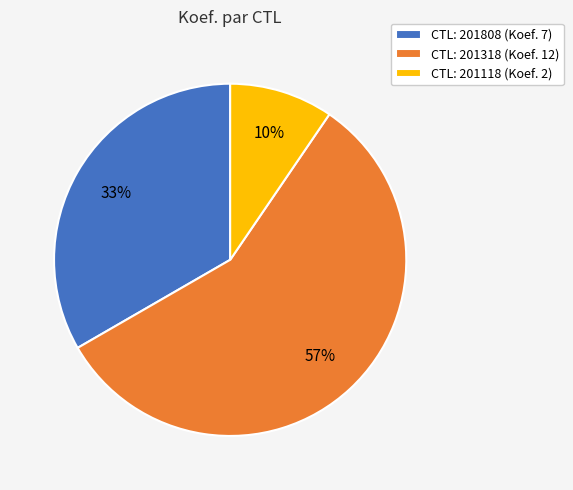

What is the ratio of the value at CTL: 201118 (Koef. 2) to the value at CTL: 201808 (Koef. 7)?

0.3